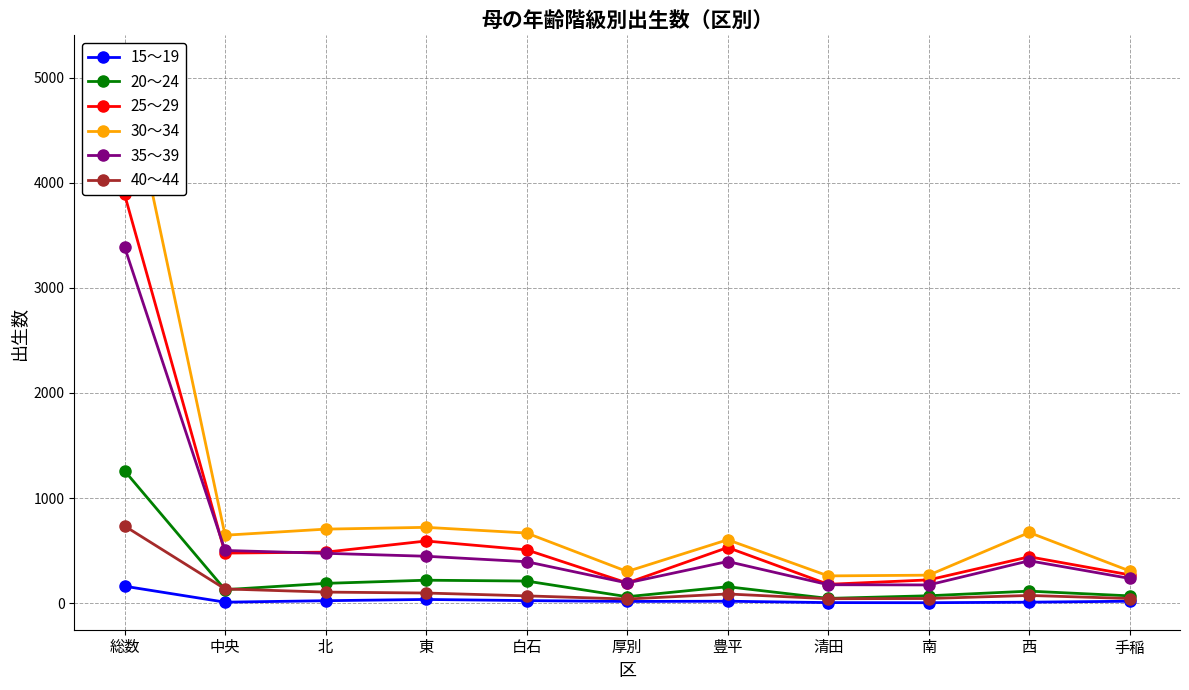

What is the difference between the maximum and minimum values in the 25～29 series?

3711